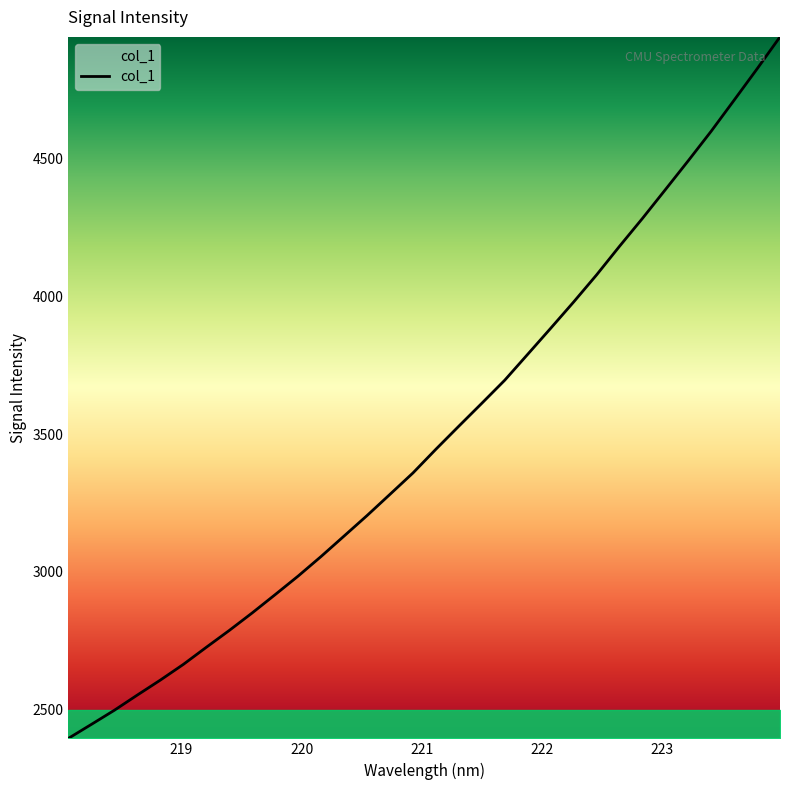

How many lines are shown in the chart?

1